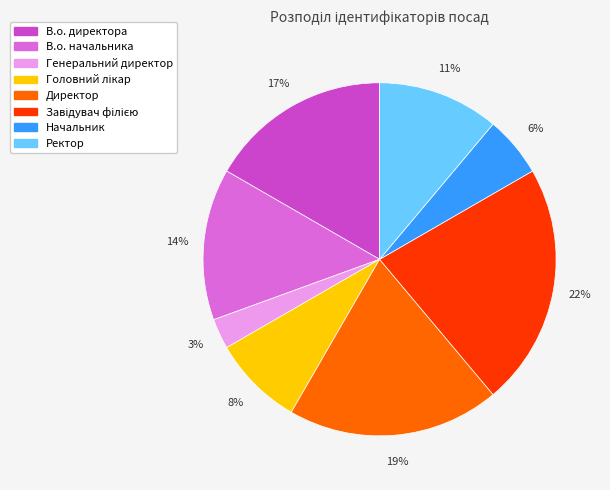

Is there any slice that represents more than half of the pie?

No